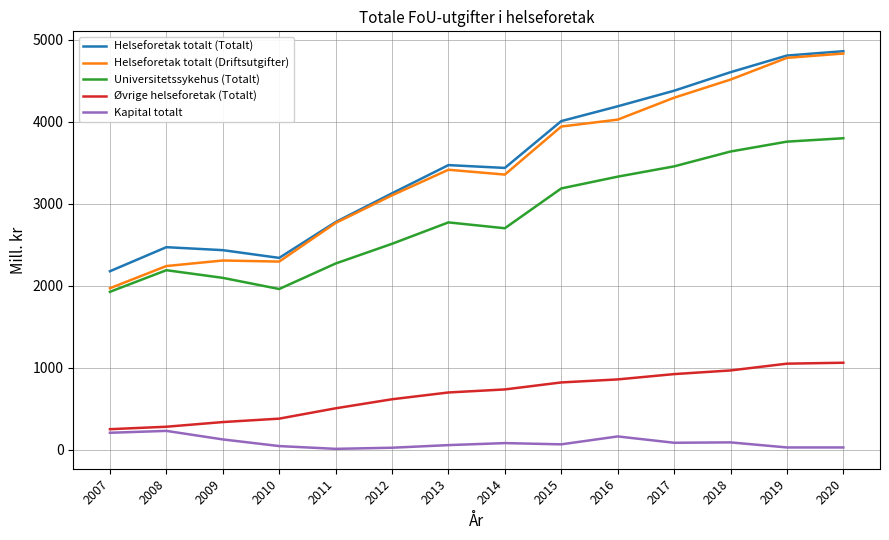

What is the highest value of the Kapital totalt series?

230.0